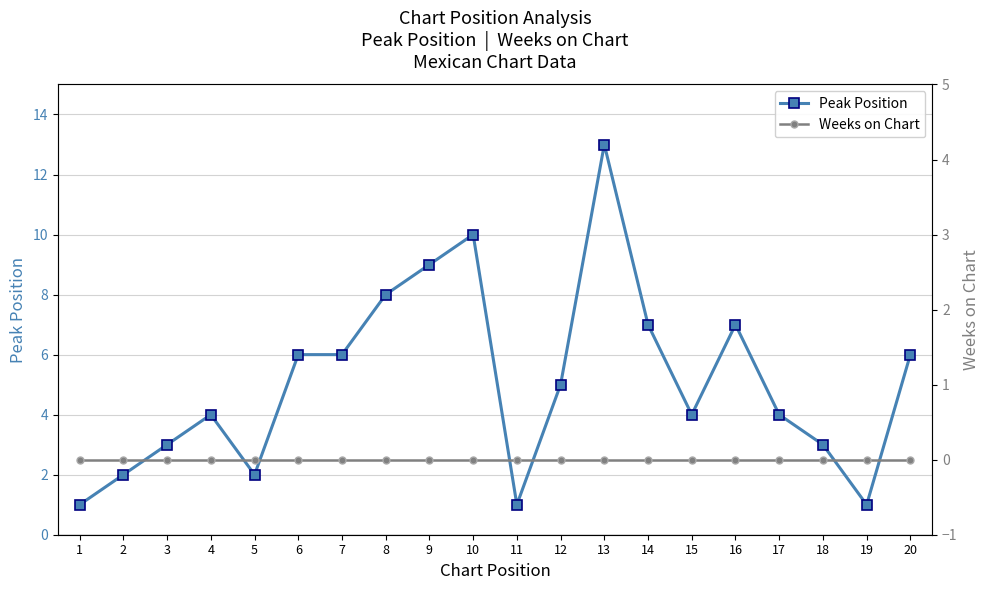

Between 16 and 10, which is larger?

10